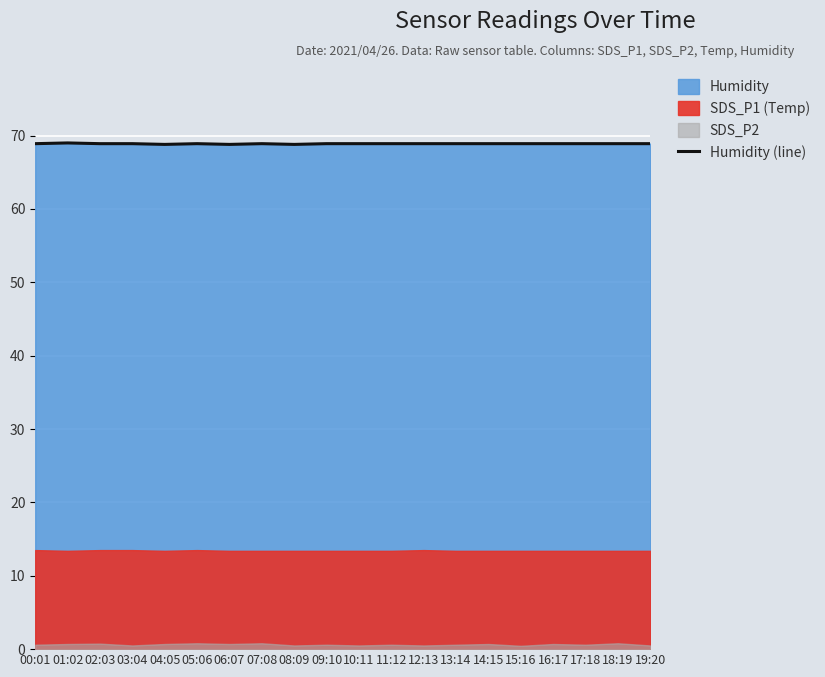

Reading right to left, transcribe all the data shown in this chart.

68.9	68.9	68.9	68.9	68.9	68.9	68.9	68.9	68.9	68.9	68.9	68.8	68.9	68.8	68.9	68.8	68.9	68.9	69.0	68.9